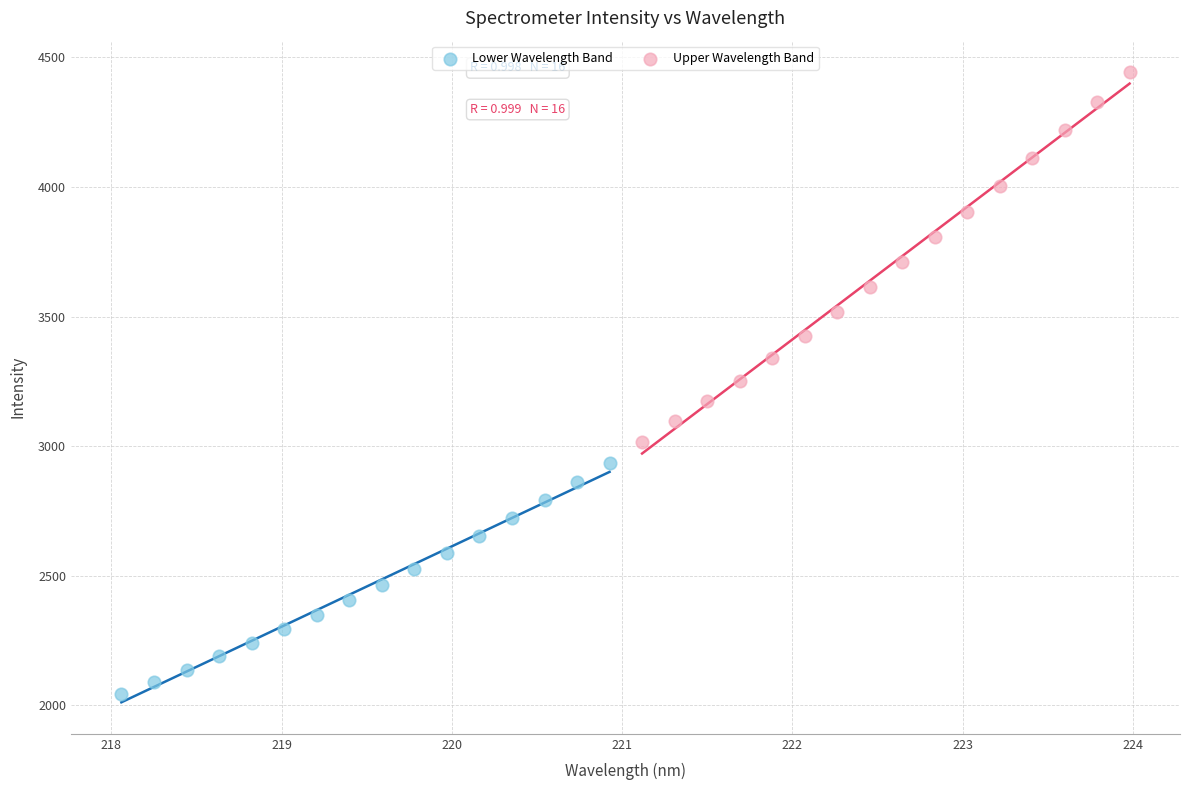

Which series has the widest spread of Y values?

Upper Wavelength Band